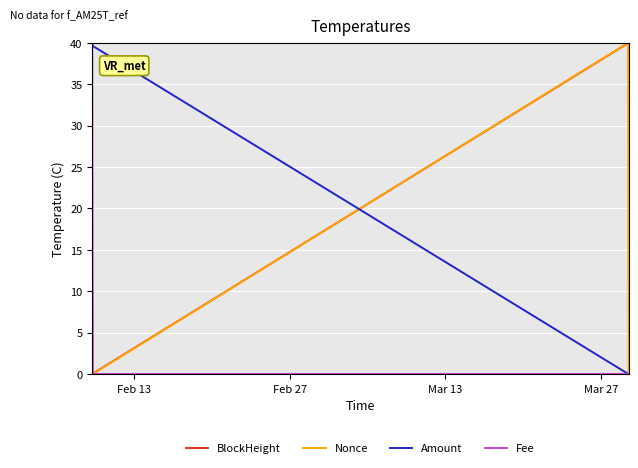

What is the maximum value for Fee?

40.0